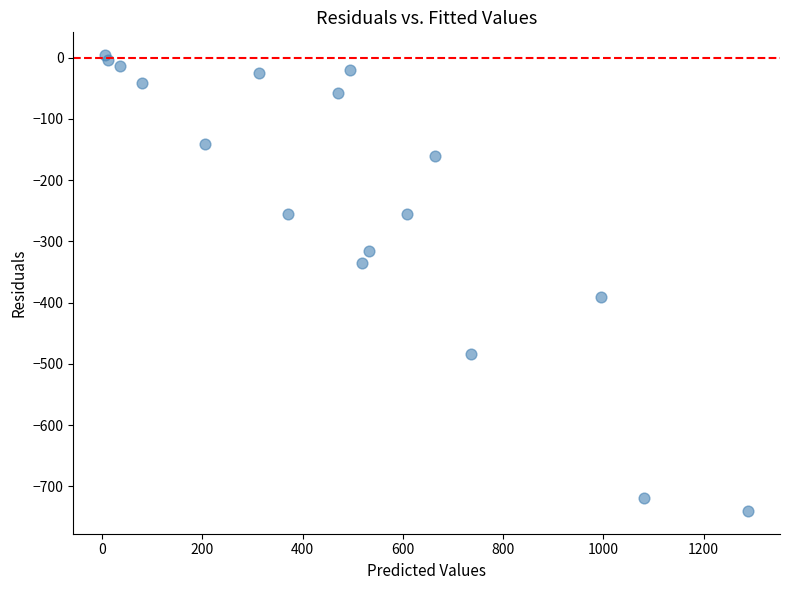

What Y value in the scatter plot is closest to -368?

-391